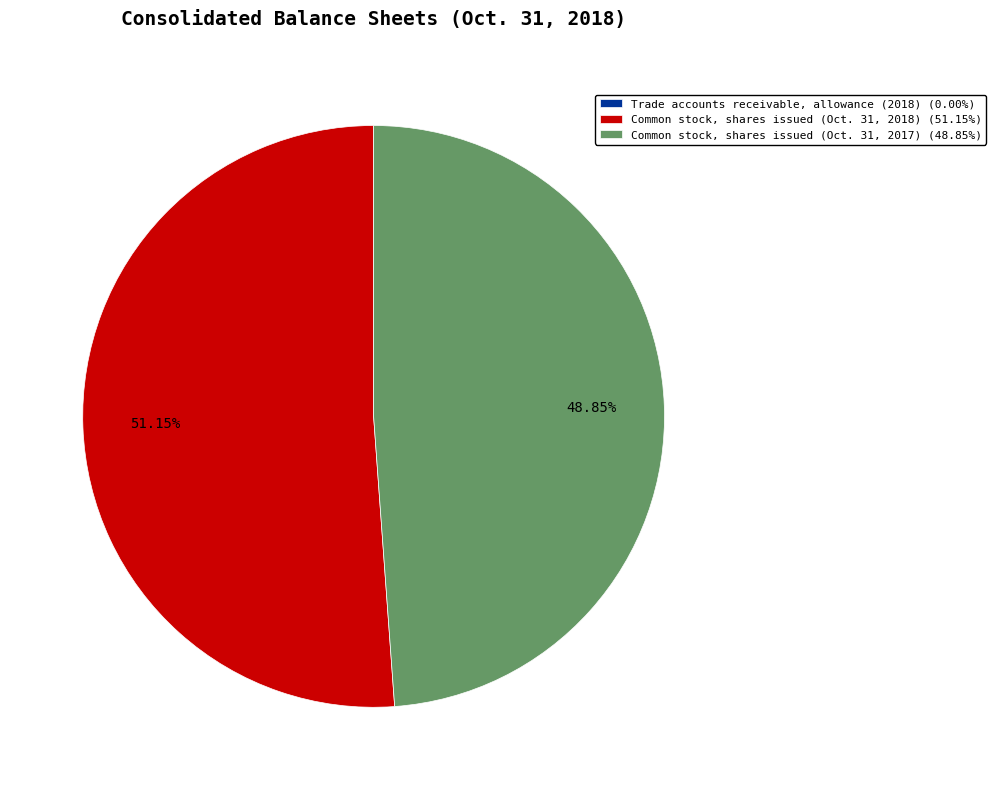

Does any single category account for the majority?

Yes